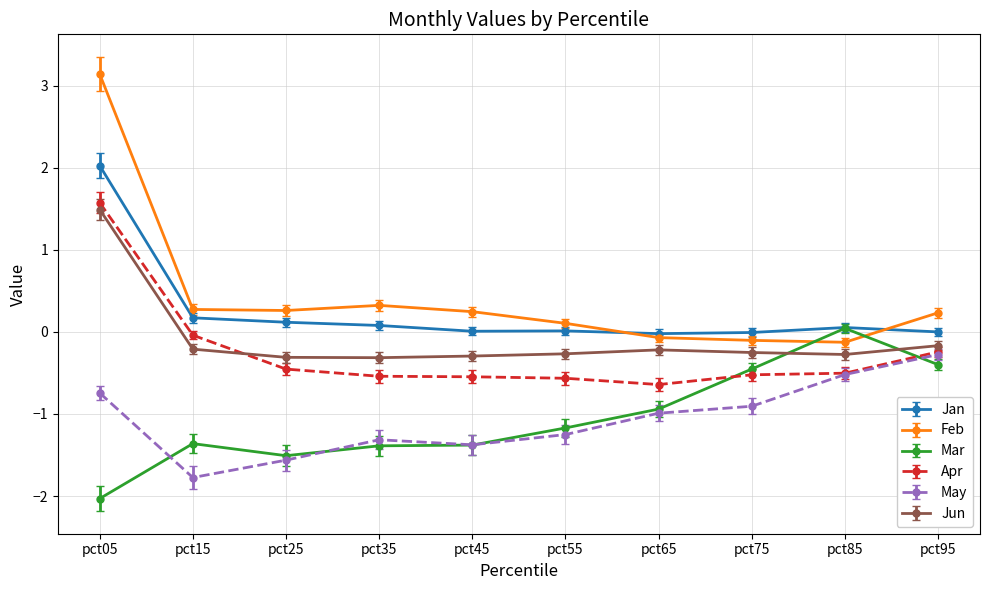

Which category has the highest value across all series?

pct05